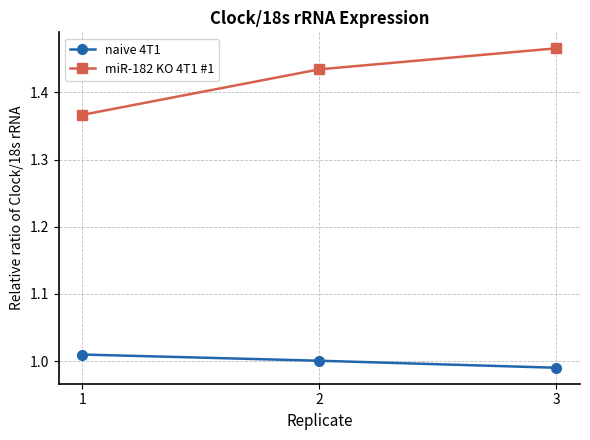

Which series has the largest range (max minus min)?

miR-182 KO 4T1 #1